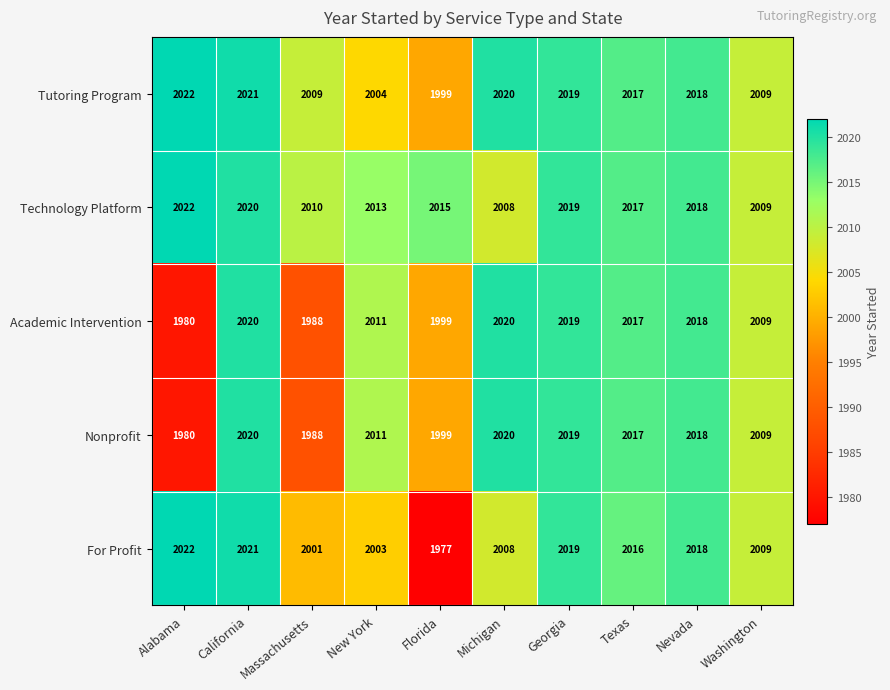

The value of Academic Intervention at California is 2020. True or false?

True